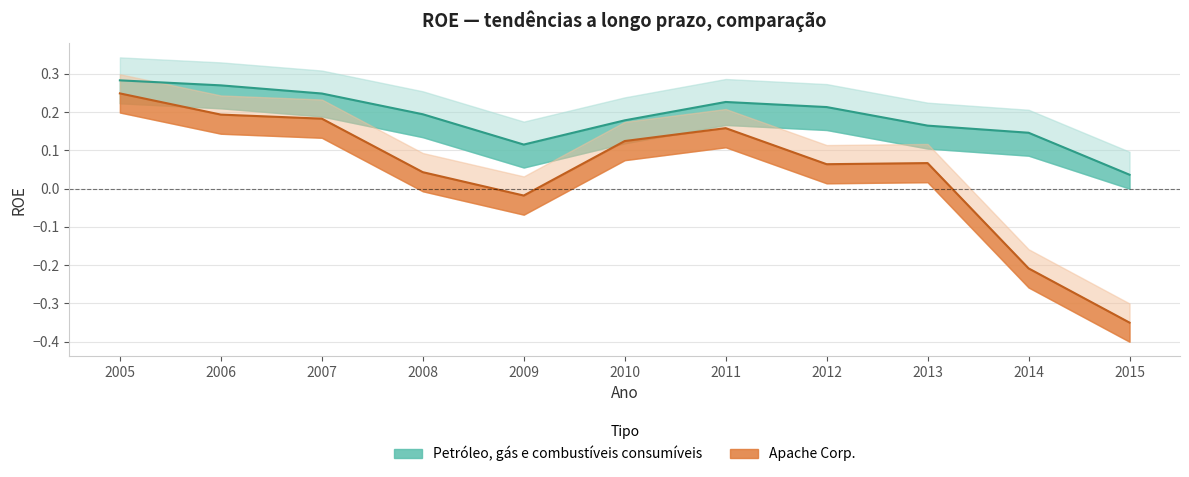

List the labels in order of value, smallest first.

2015, 2009, 2014, 2013, 2010, 2008, 2012, 2011, 2007, 2006, 2005